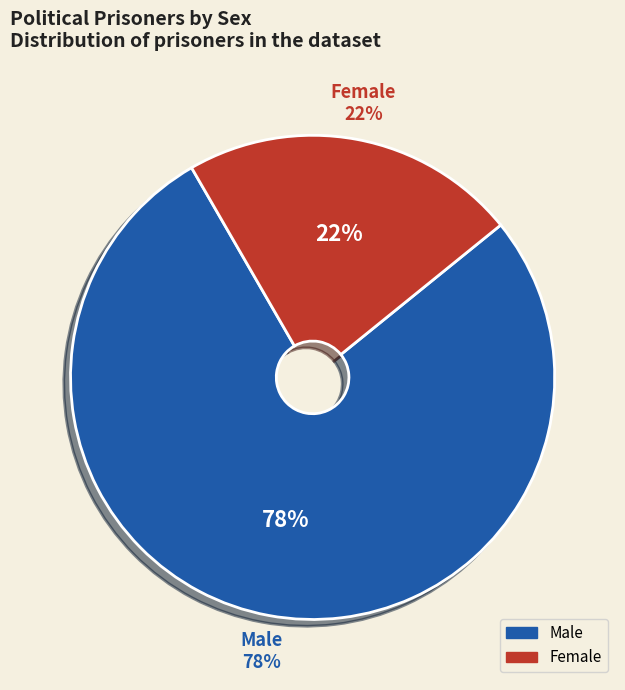

Which slice is the largest?

Male